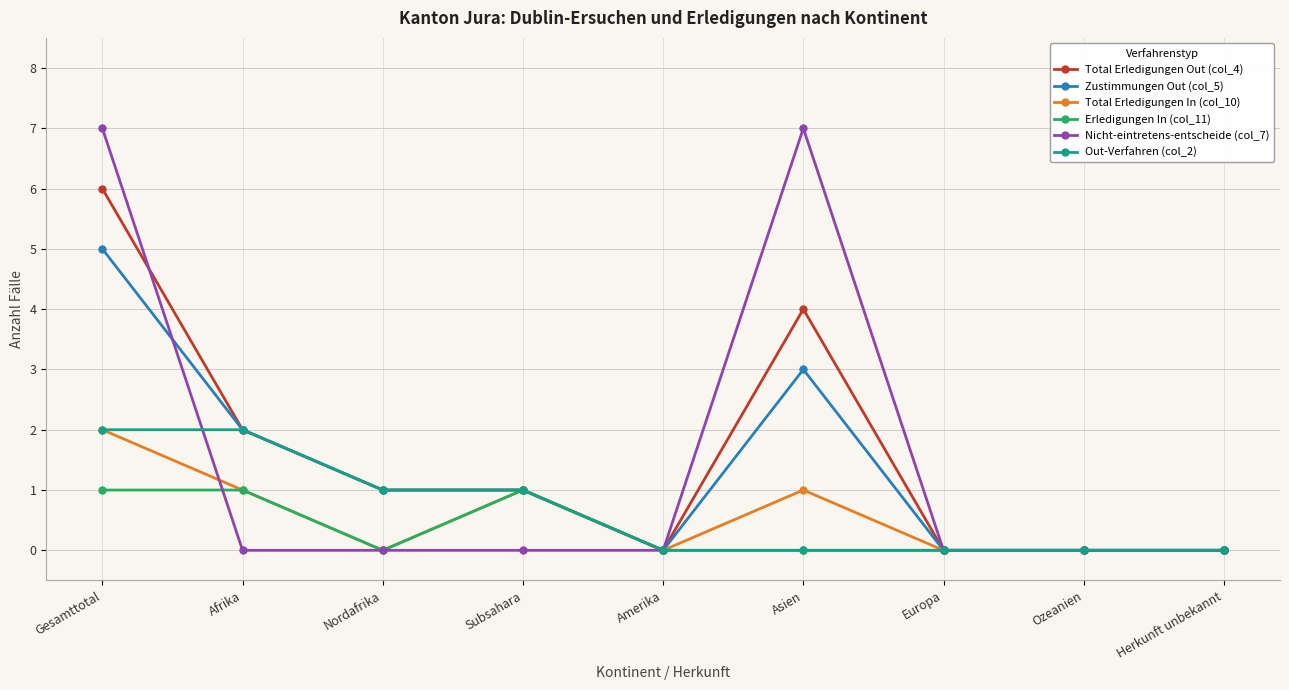

Is it true that Zustimmungen Out (col_5) equals 1 at Gesamttotal?

False